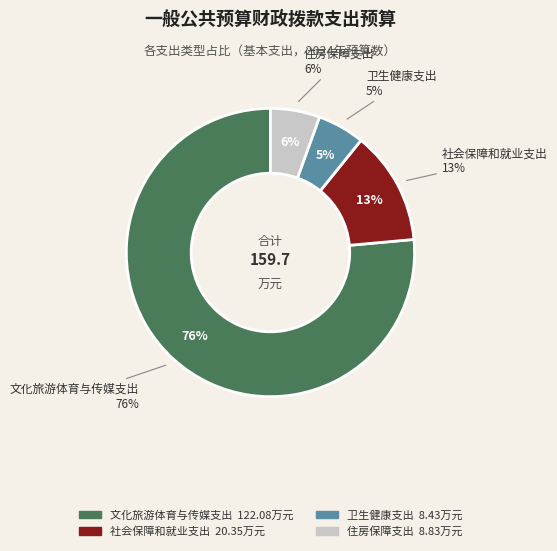

Which category has the biggest portion of the pie?

文化旅游体育与传媒支出